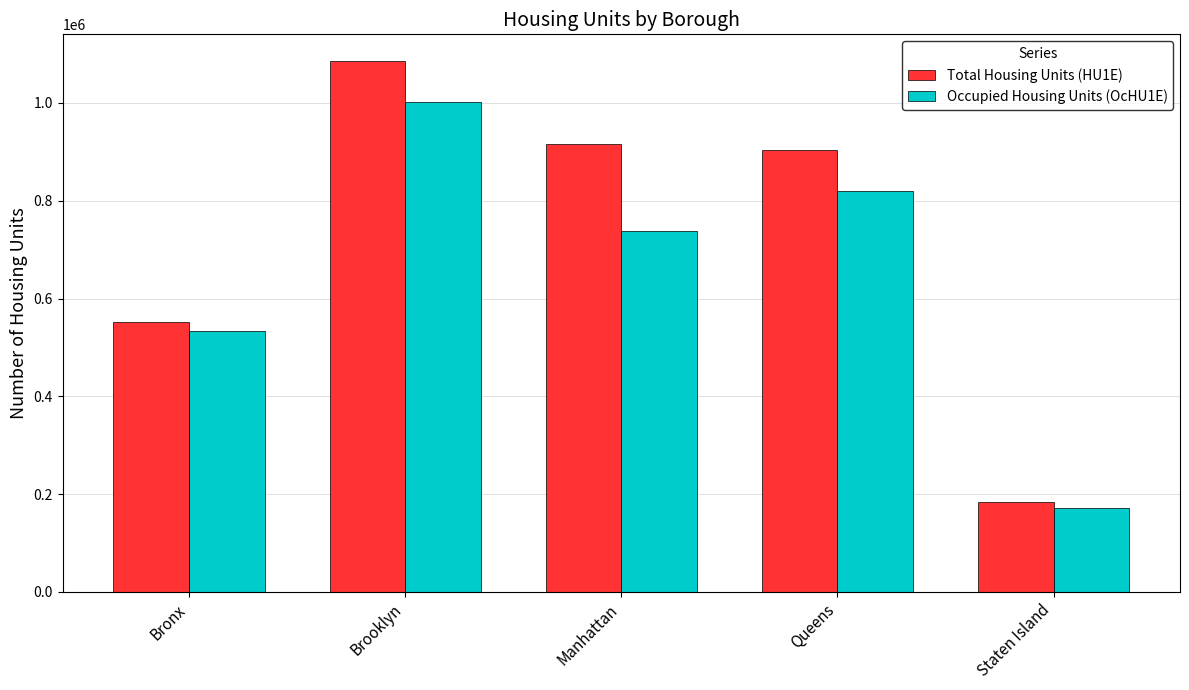

What position from the right is Bronx?

5